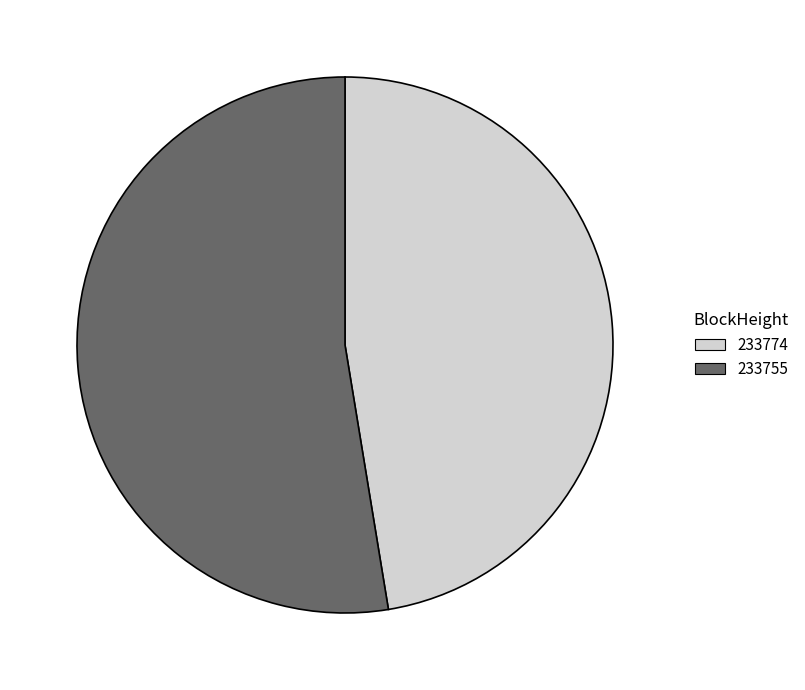

Is it true that 233755 is 53% of the pie?

True